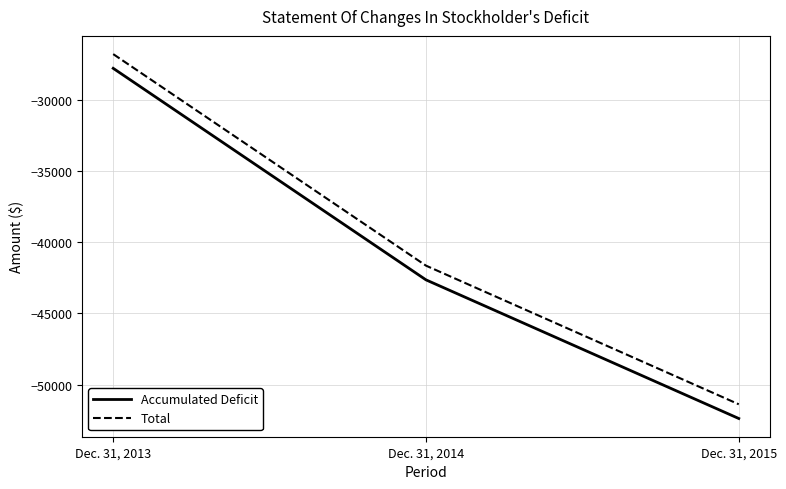

How many lines are shown in the chart?

2